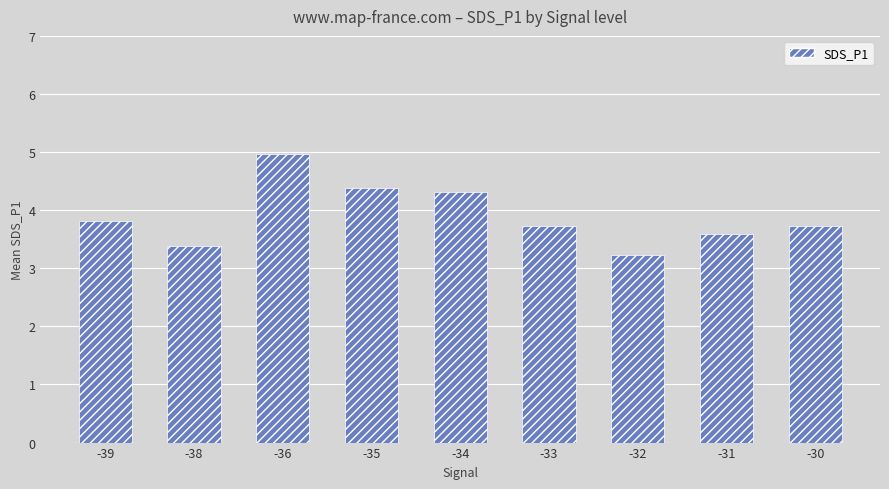

What is the difference between the second highest and minimum values?

1.2